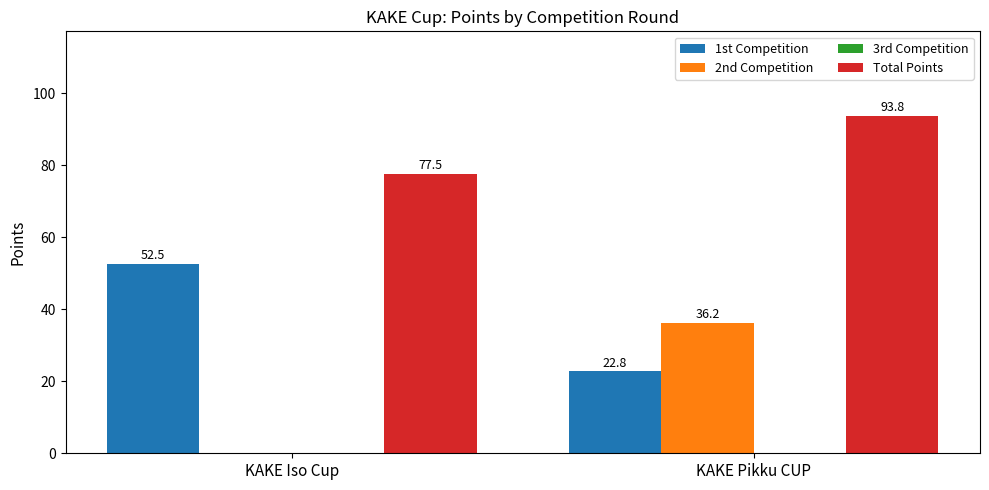

At which category is the sum across all series the highest?

KAKE Pikku CUP